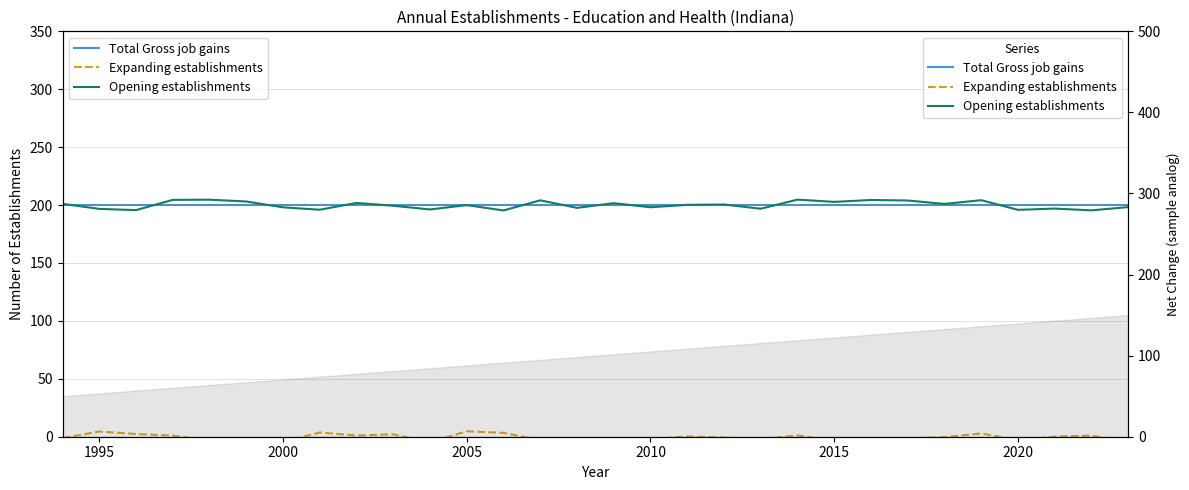

True or false: Total Gross job gains has more than 2 points higher than both neighbors.

False